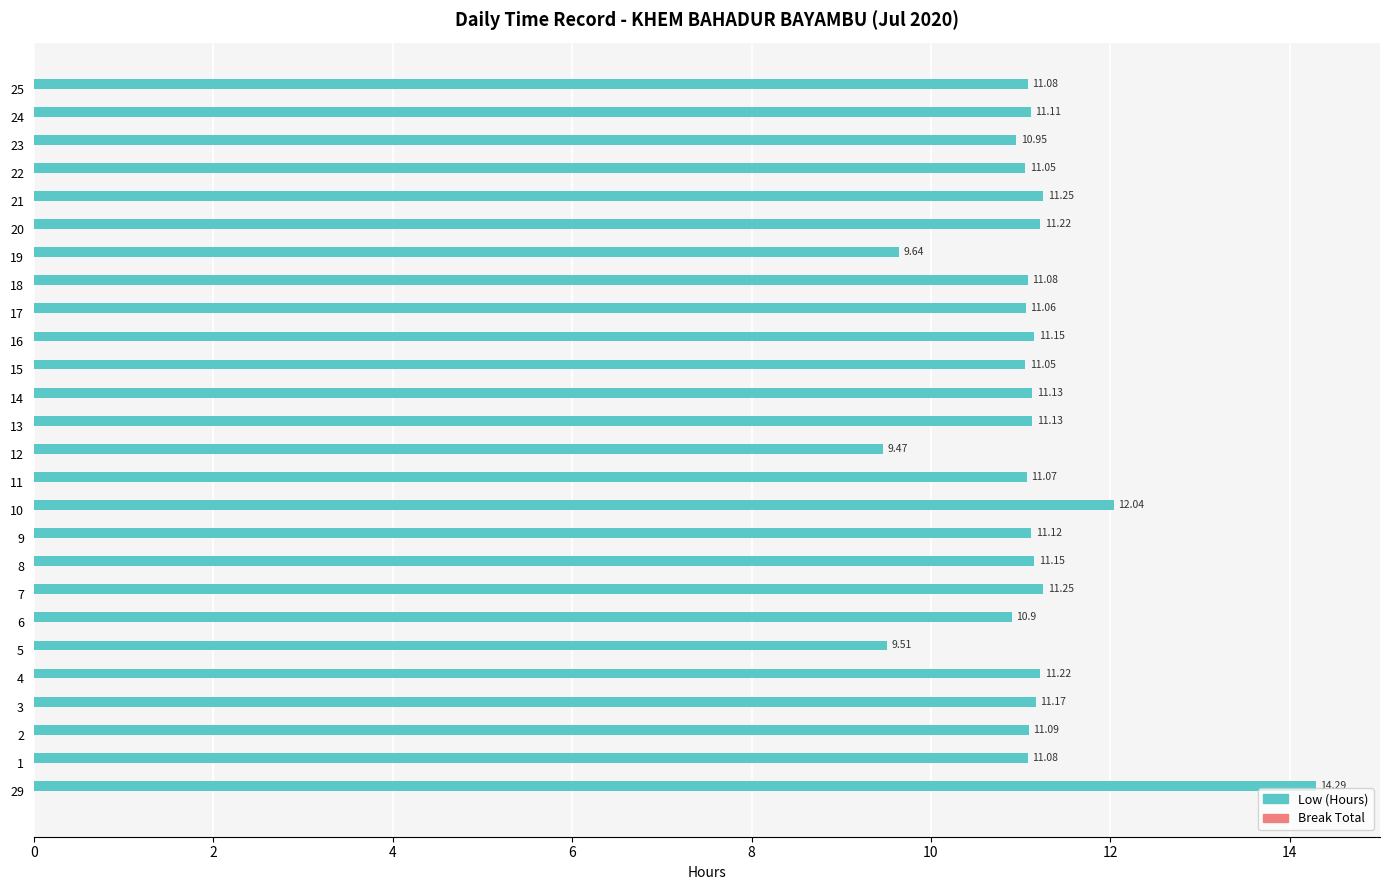

What is the difference between the maximum and second lowest values?

4.8